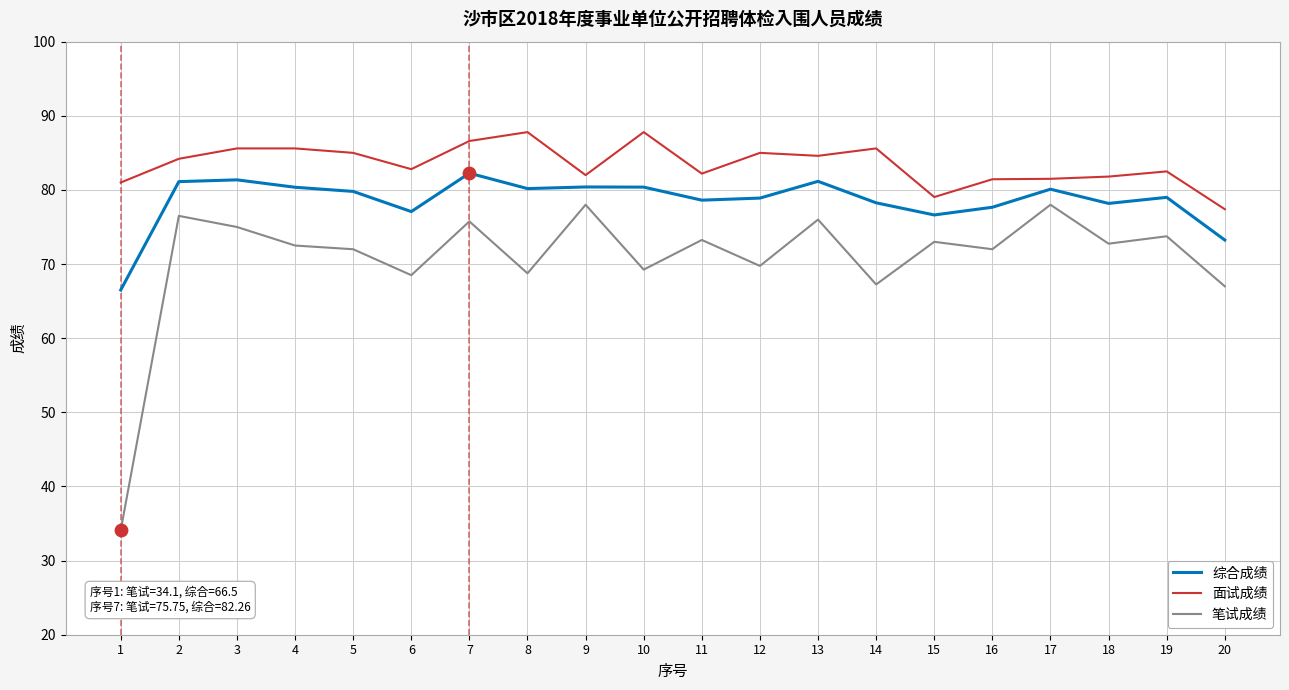

What are all the series names shown in the legend?

综合成绩, 面试成绩, 笔试成绩